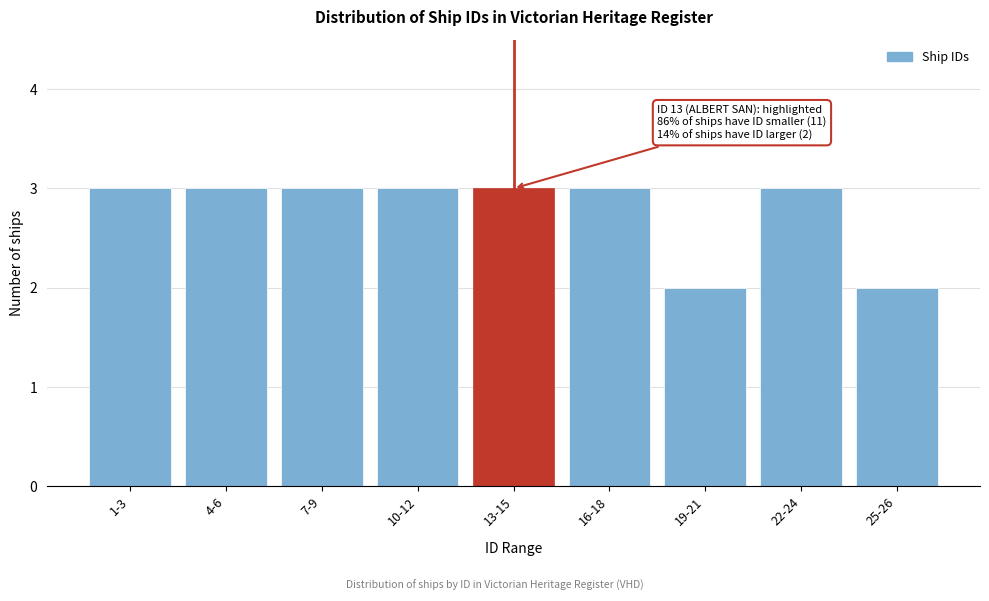

Reading left to right, transcribe all the data shown in this chart.

1-3=3	4-6=3	7-9=3	10-12=3	13-15=3	16-18=3	19-21=2	22-24=3	25-26=2